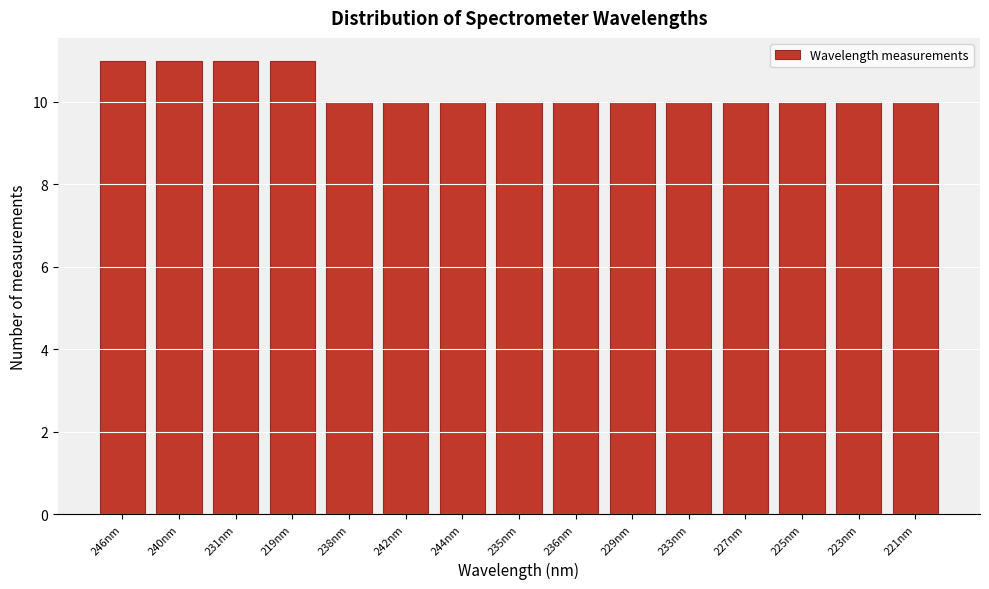

Reading left to right, transcribe all the data shown in this chart.

11	11	11	11	10	10	10	10	10	10	10	10	10	10	10